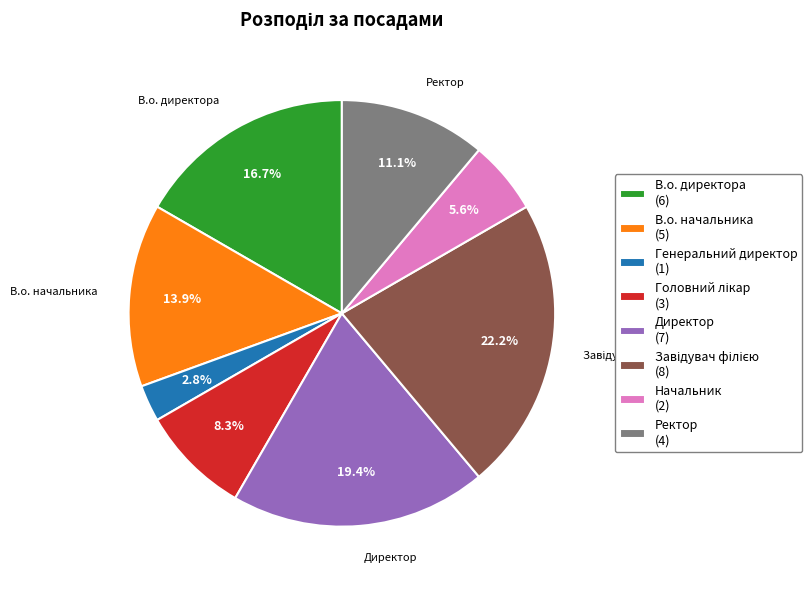

What portion of the pie excludes В.о. начальника (5)?

86.1%